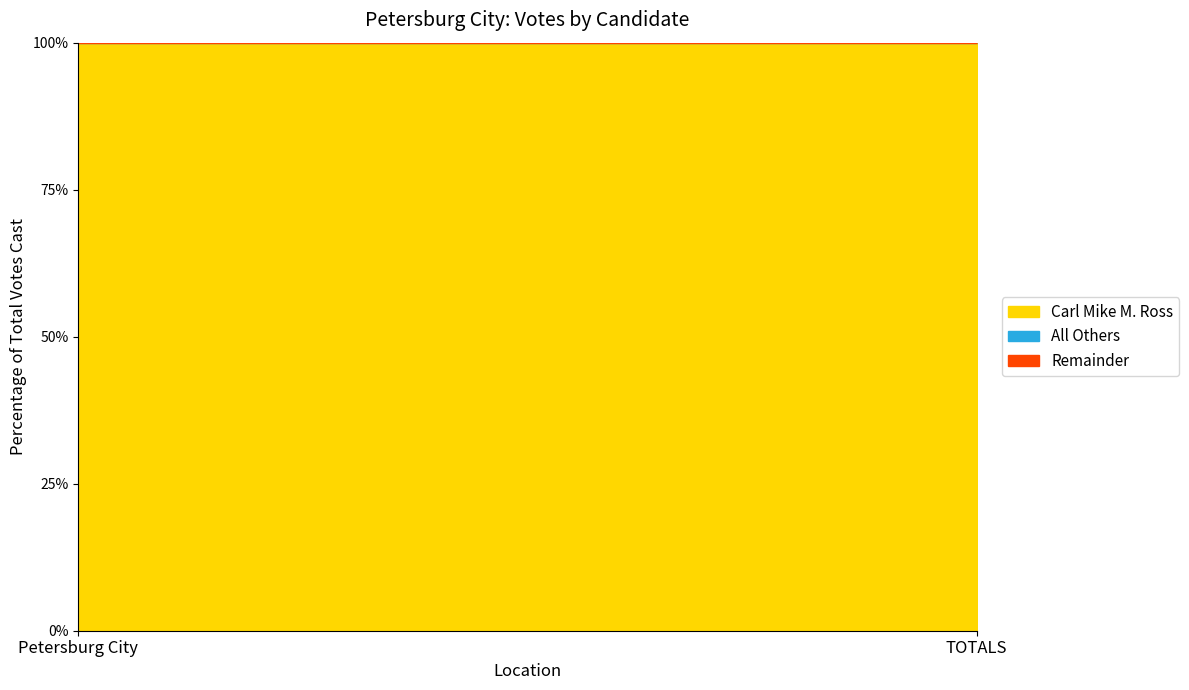

True or false: Total Votes Cast has a value of 113 at Petersburg City.

True